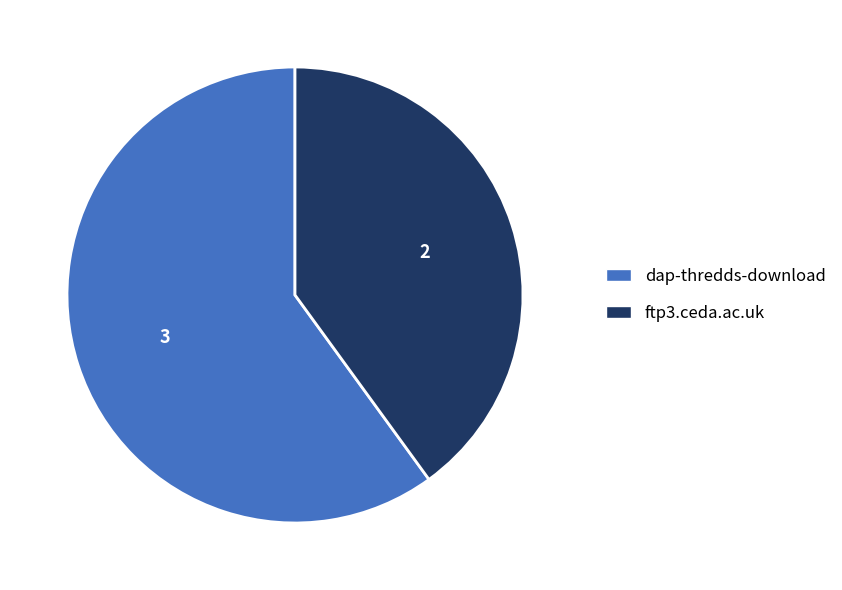

Is it true that dap-thredds-download is 68% of the pie?

False